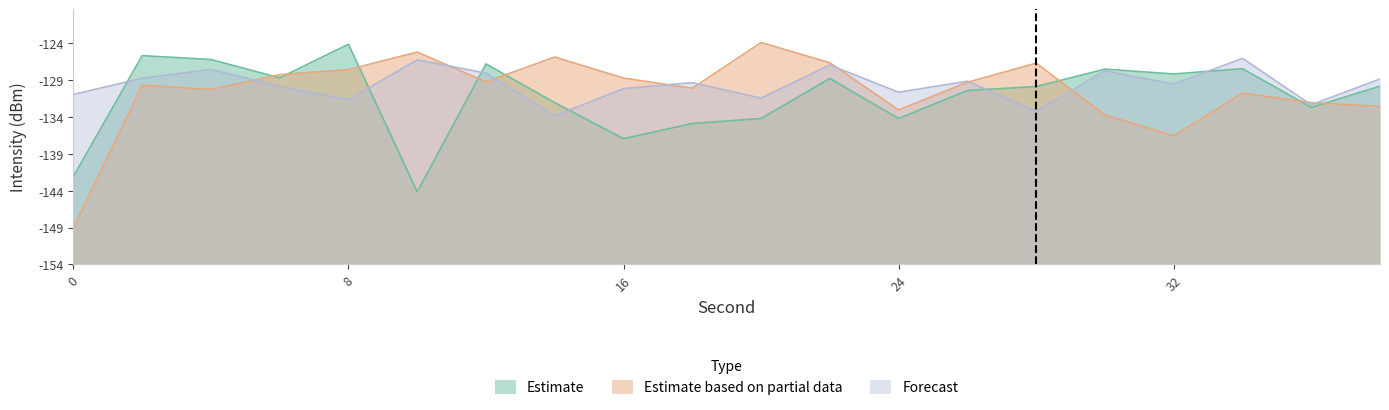

How many distinct data groups are displayed?

3